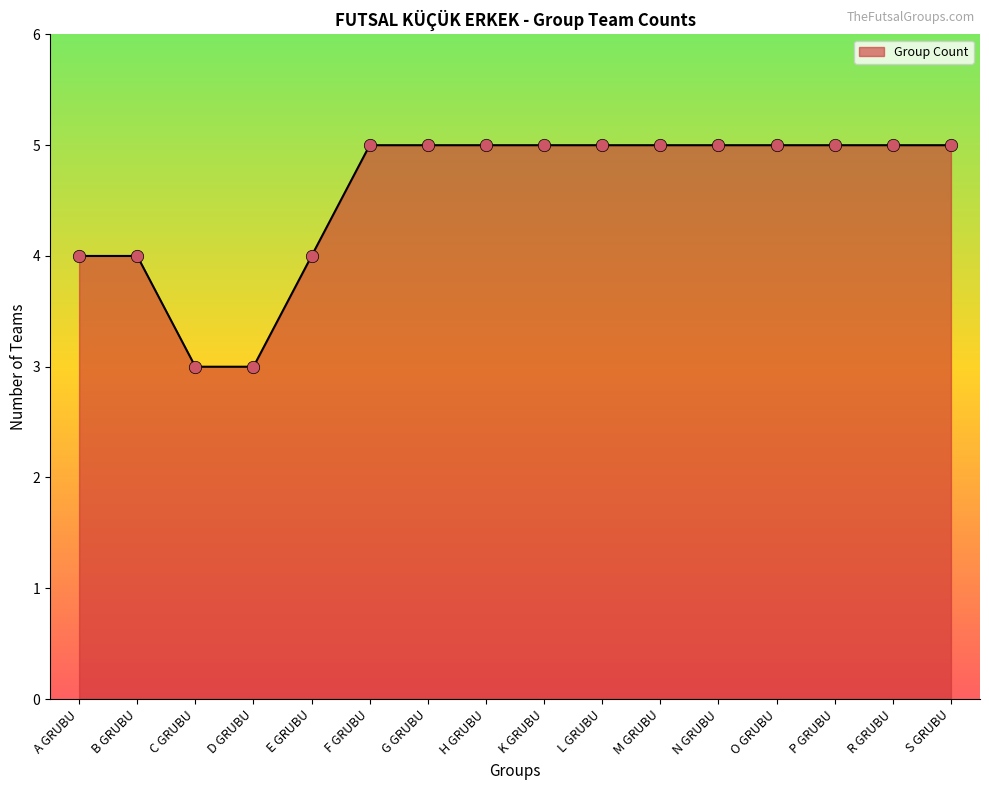

What is the change in value from E GRUBU to K GRUBU?

+1